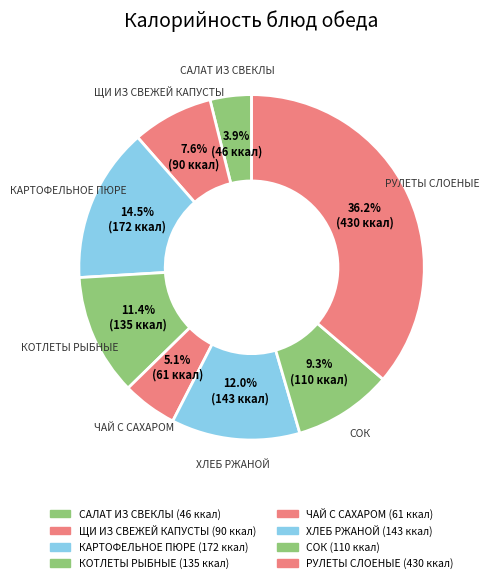

Does any single category account for the majority?

No